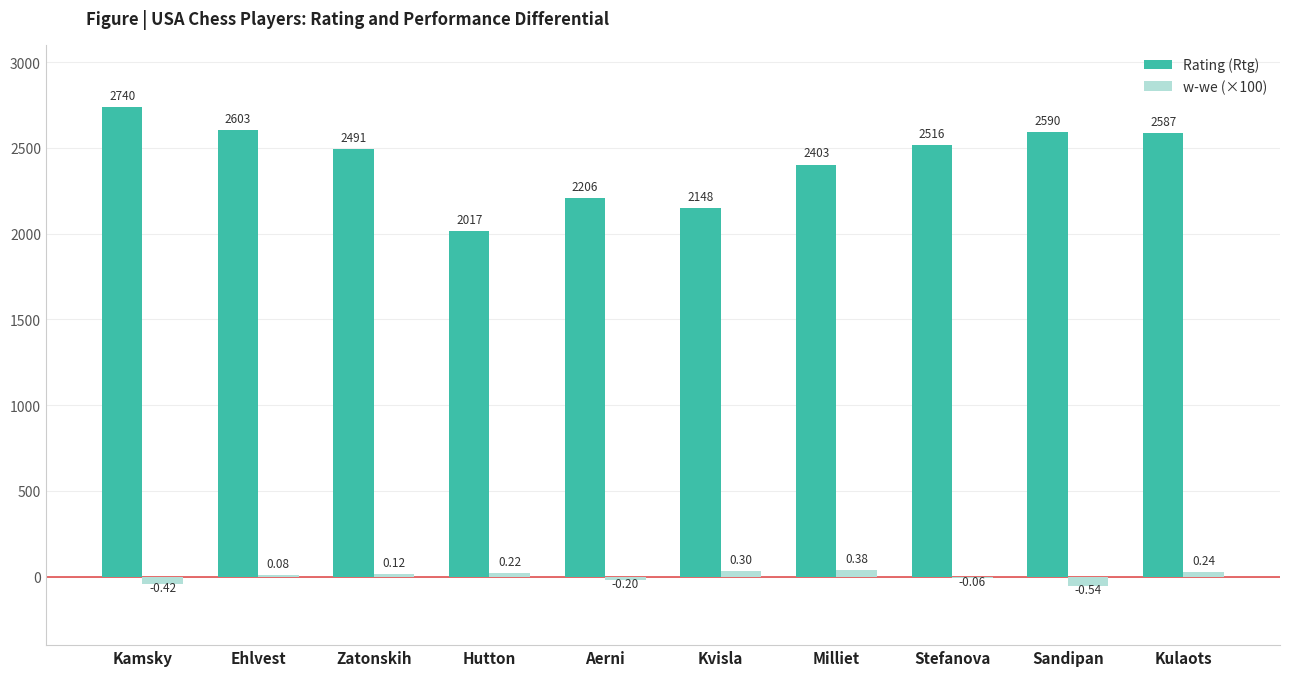

Which series has the largest total across all categories?

Rating (Rtg)